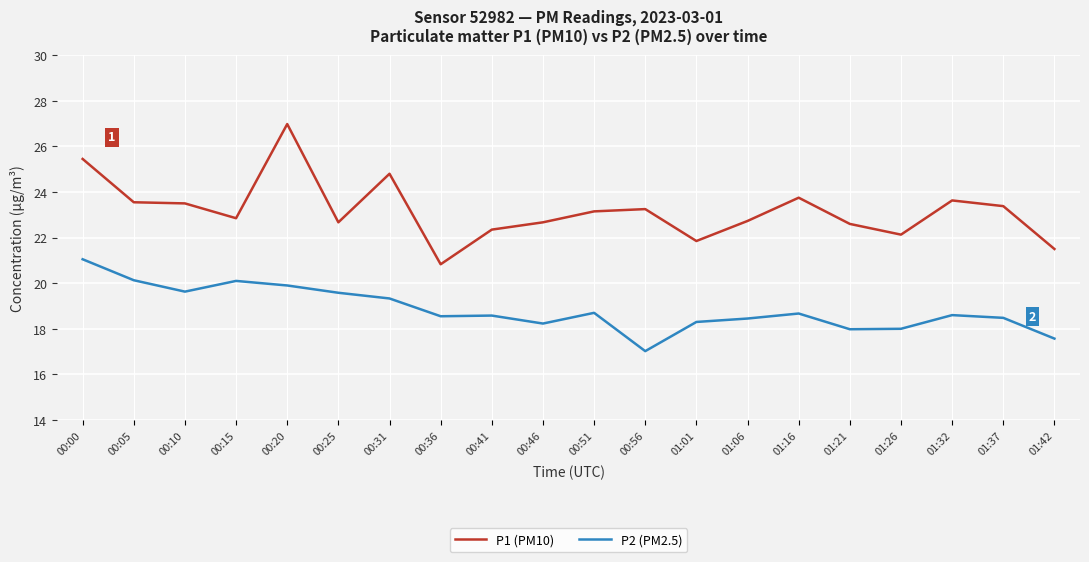

What position from the left is 01:01?

13